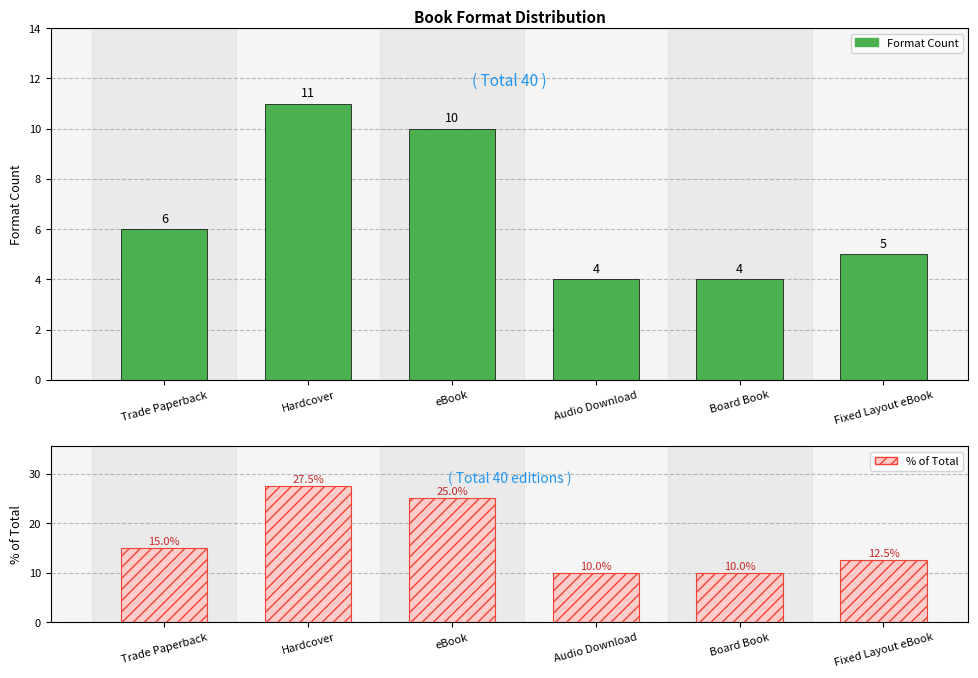

Read the Format Count value at Audio Download.

4.0